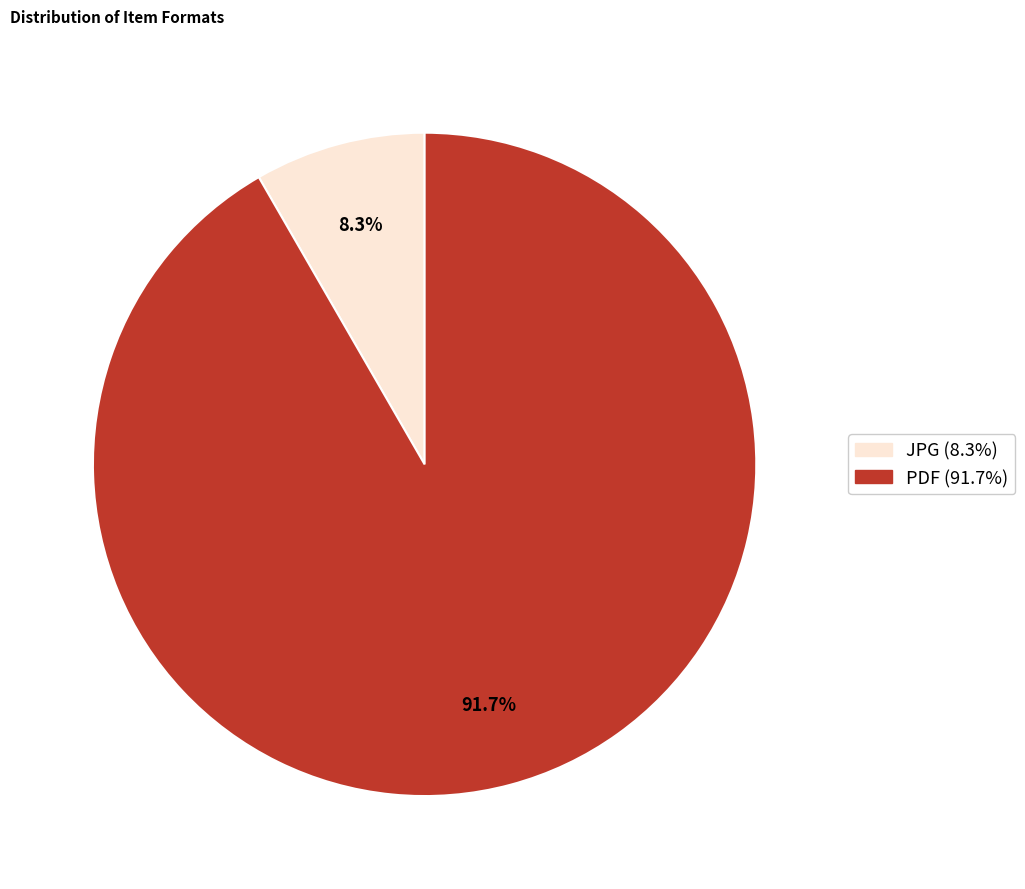

Is there any slice that represents more than half of the pie?

Yes